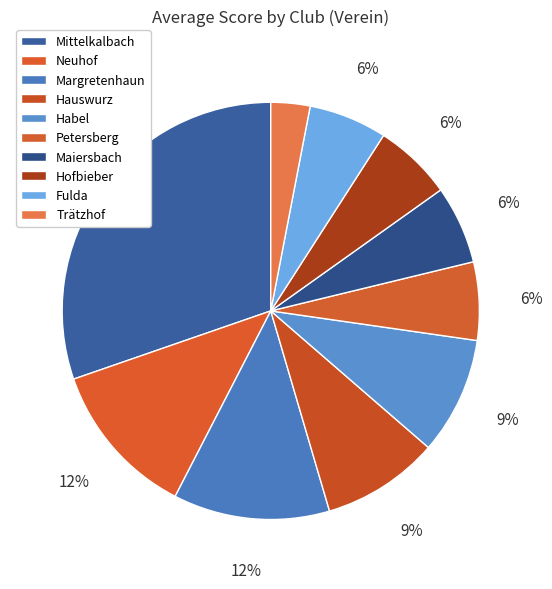

Is Hofbieber the majority of the pie?

No